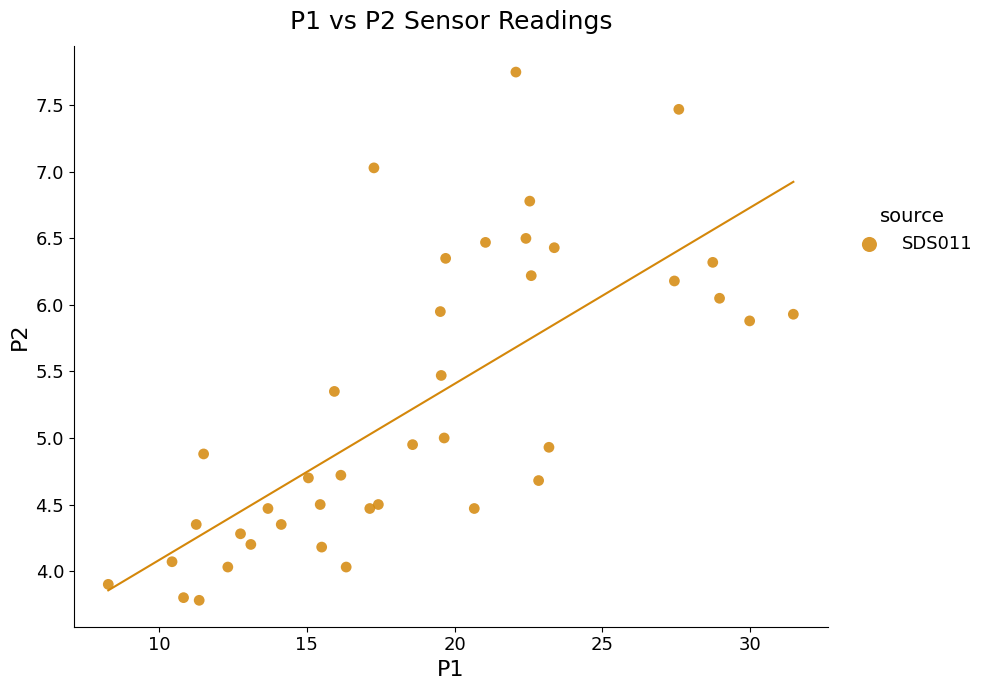

What is the range of Y values (max minus min)?

4.0